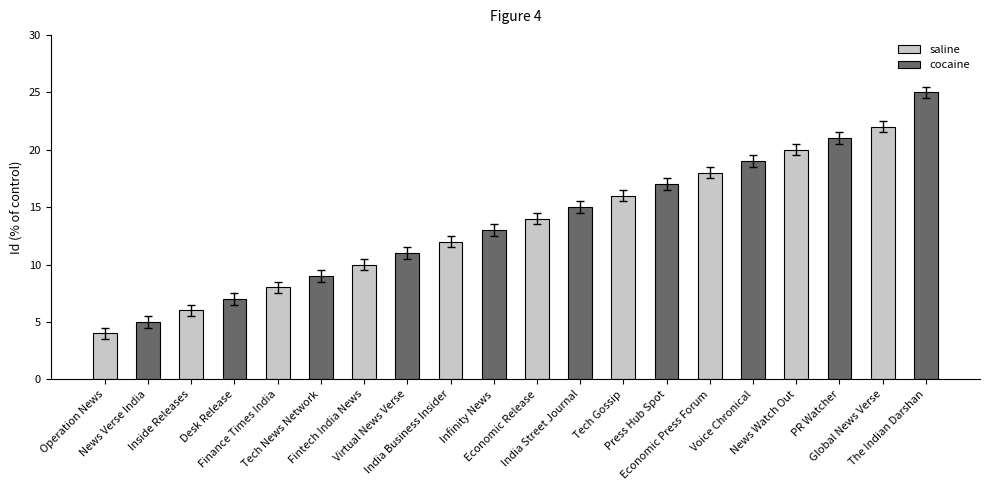

How many bars are there in each group?

2